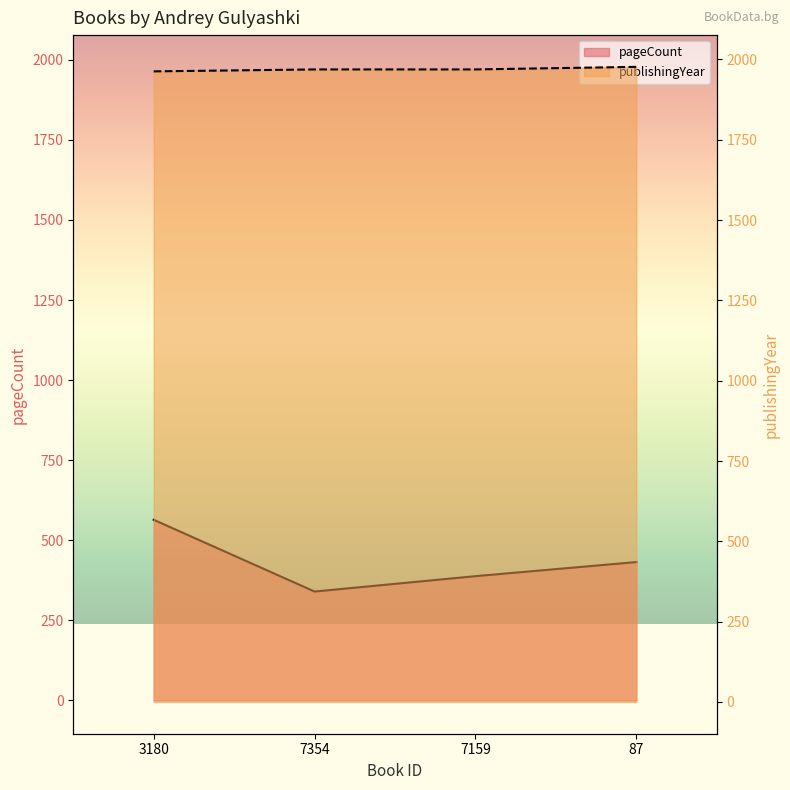

Between 3180 and 87, which series saw the biggest shift?

pageCount